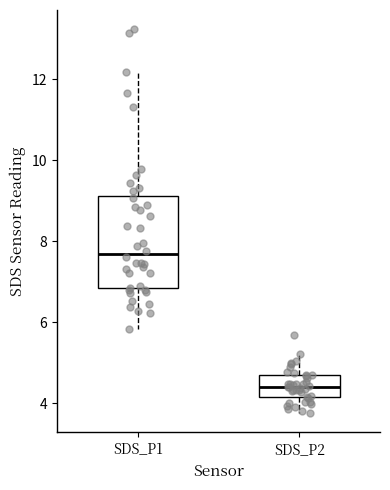

Reading left to right, transcribe this box plot: for each box, give where its median line is, the range the box spans, and where its two whiskers end, as read against the y-axis. The values are not printed on the chart, so give them approximately, as read against the axis.

SDS_P1: median 7.6, box 6.8 to 9.2, whiskers 5.8 to 12.2
SDS_P2: median 4.4, box 4.2 to 4.6, whiskers 3.8 to 5.2